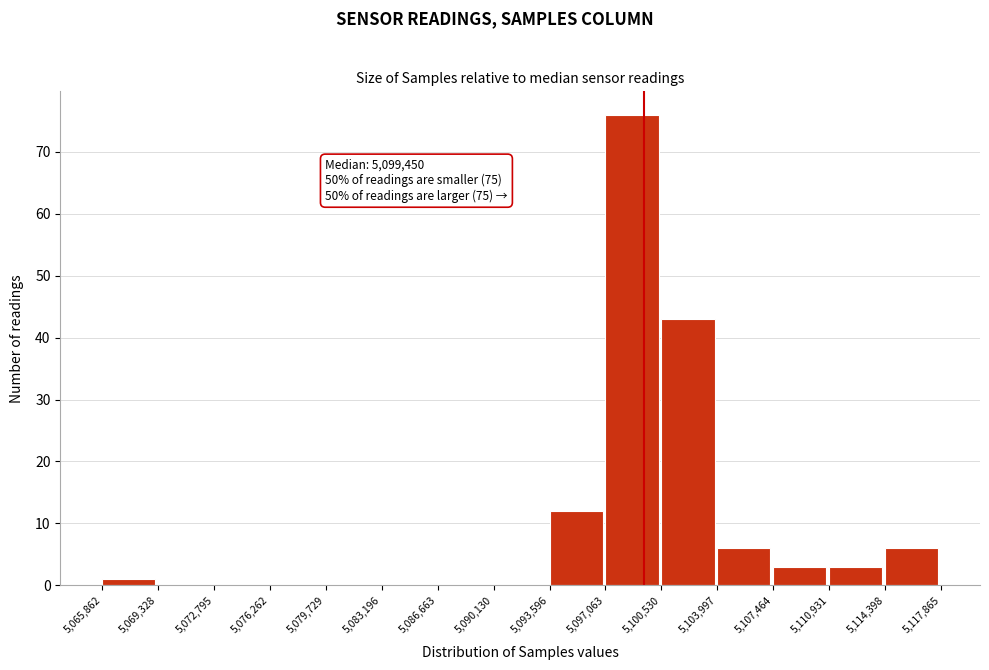

Which range on the x-axis has the tallest bar?

5,097,063 to 5,100,530